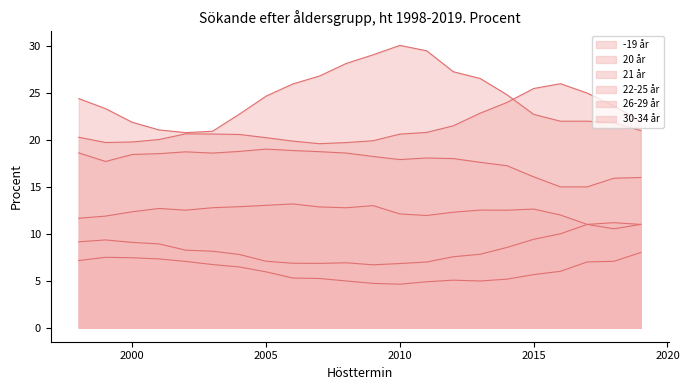

At 2014, list the series in order from largest to smallest.

-19 år, 22-25 år, 20 år, 21 år, 26-29 år, 30-34 år